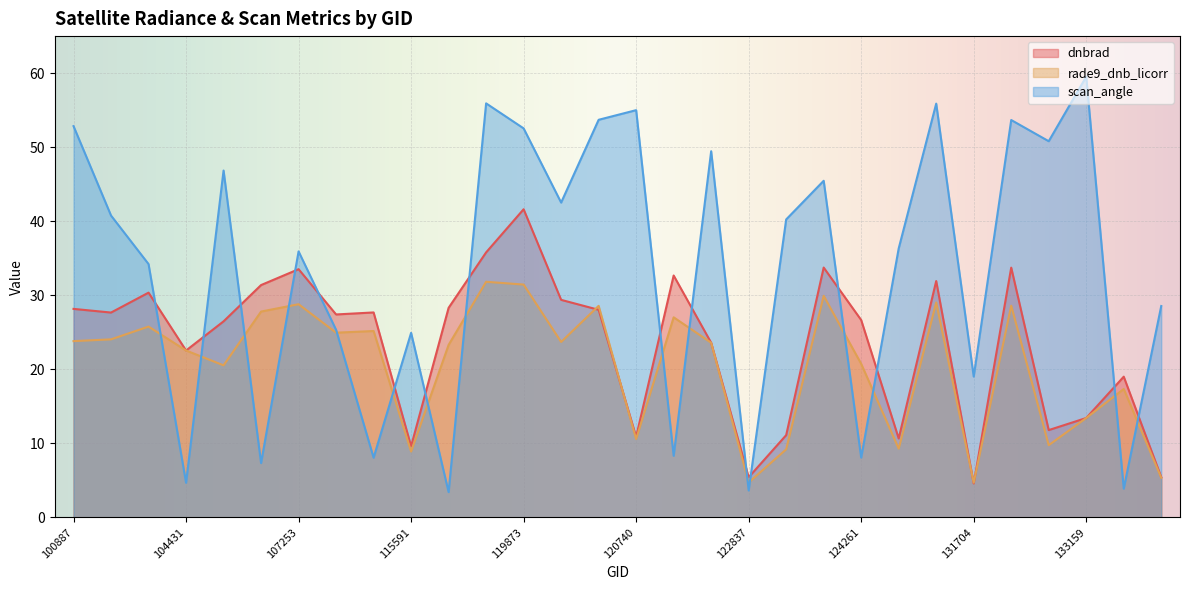

Reading right to left, list all the values displayed in this chart.

dnbrad: 5.4	19.0	13.4	11.8	33.7	4.6	31.9	10.6	26.6	33.7	11.1	5.4	23.6	32.7	10.9	28.0	29.4	41.6	35.8	28.3	9.6	27.7	27.4	33.5	31.4	26.5	22.5	30.3	27.7	28.2
rade9_dnb_licorr: 5.3	17.3	13.4	9.7	28.6	4.7	29.0	9.3	20.7	29.9	9.2	4.7	23.6	27.0	10.6	28.6	23.7	31.4	31.8	23.3	8.9	25.2	24.9	28.8	27.8	20.5	22.5	25.8	24.0	23.8
scan_angle: 28.5	3.9	59.5	50.8	53.7	19.0	55.9	36.3	8.1	45.5	40.2	3.6	49.5	8.3	55.0	53.7	42.5	52.5	55.9	3.4	24.9	8.1	25.3	35.9	7.3	46.8	4.7	34.2	40.8	52.8